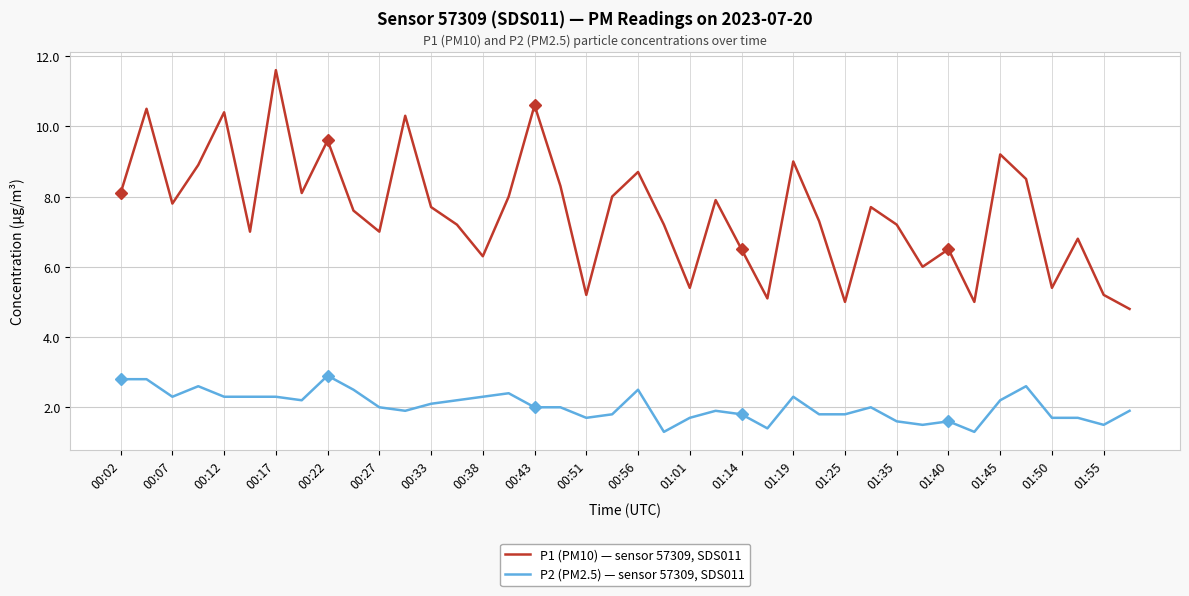

What is the minimum value shown in the chart?

1.3